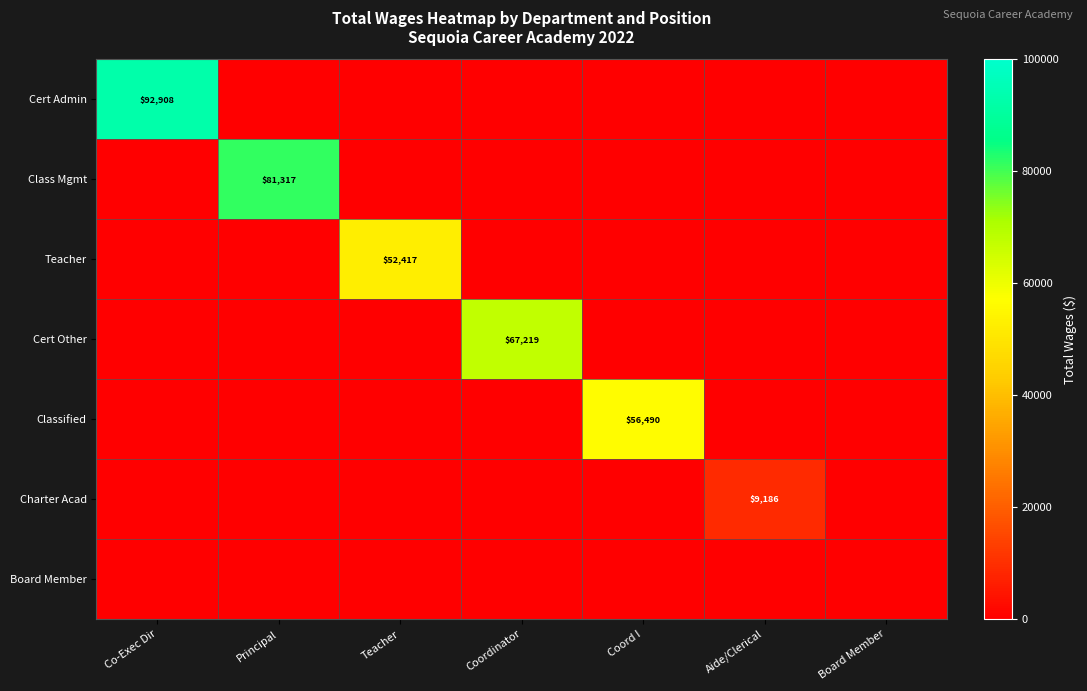

What is the sum of the Class Mgmt values at Principal and Board Member?

81317